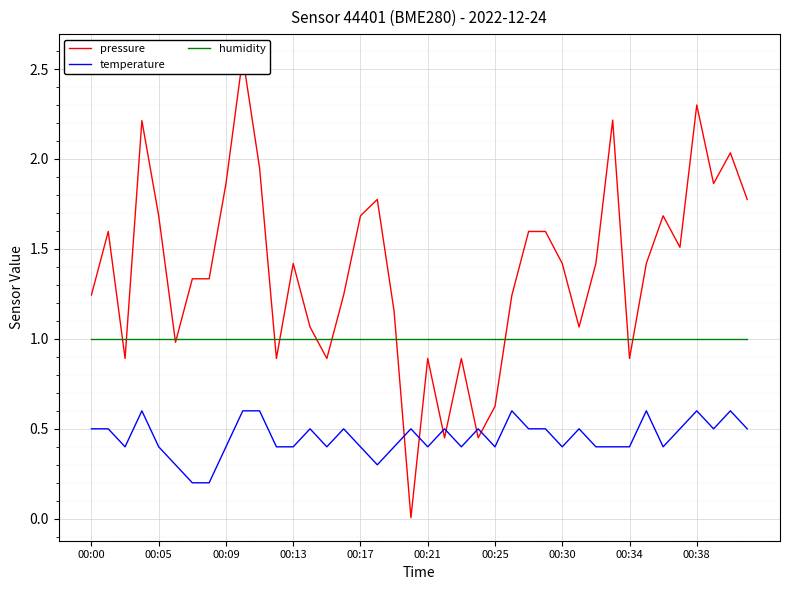

True or false: temperature and humidity cross at least once.

False